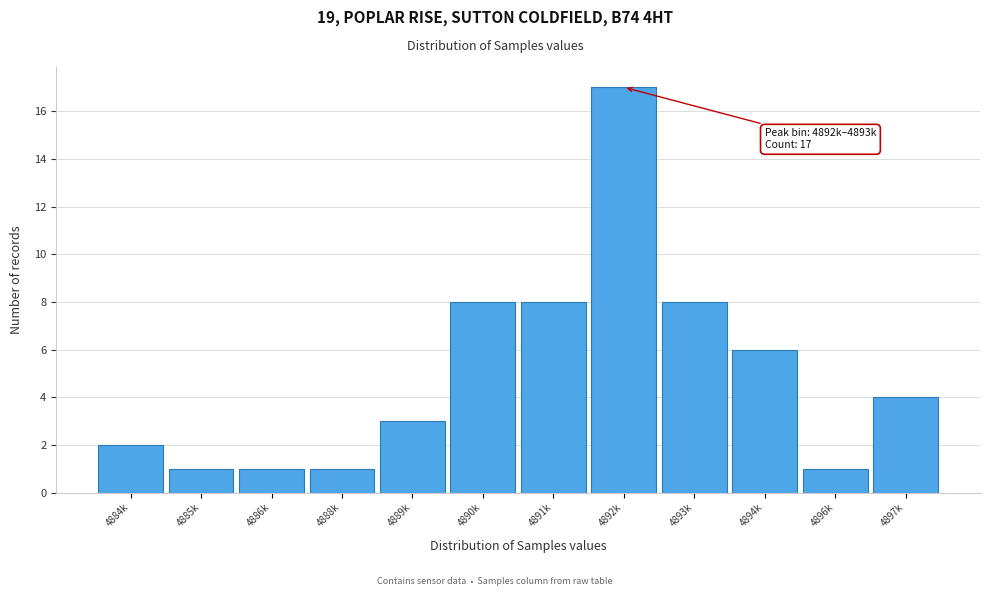

Reading left to right, what are all the values shown in this chart?

4884k=2	4885k=1	4886k=1	4888k=1	4889k=3	4890k=8	4891k=8	4892k=17	4893k=8	4894k=6	4896k=1	4897k=4